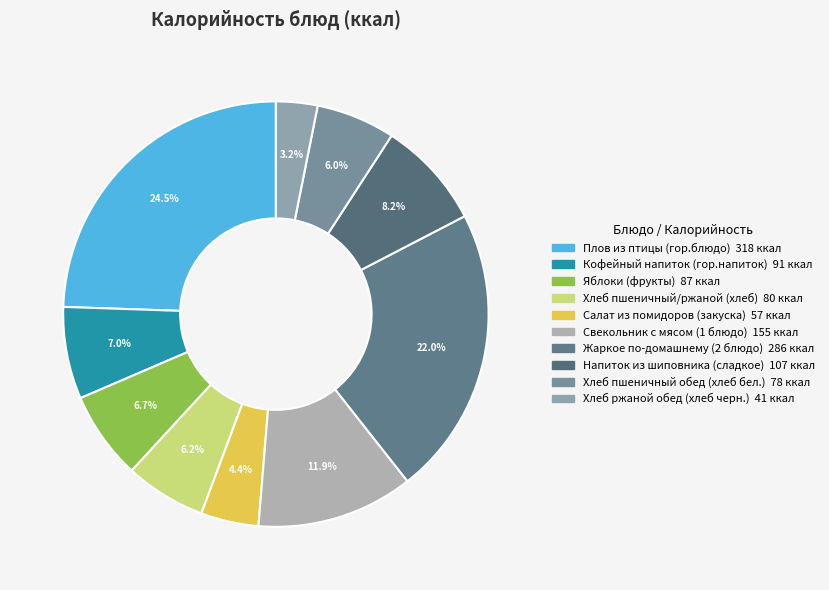

What is the ratio of the value at Напиток из шиповника (сладкое) to the value at Хлеб пшеничный обед (хлеб бел.)?

1.4